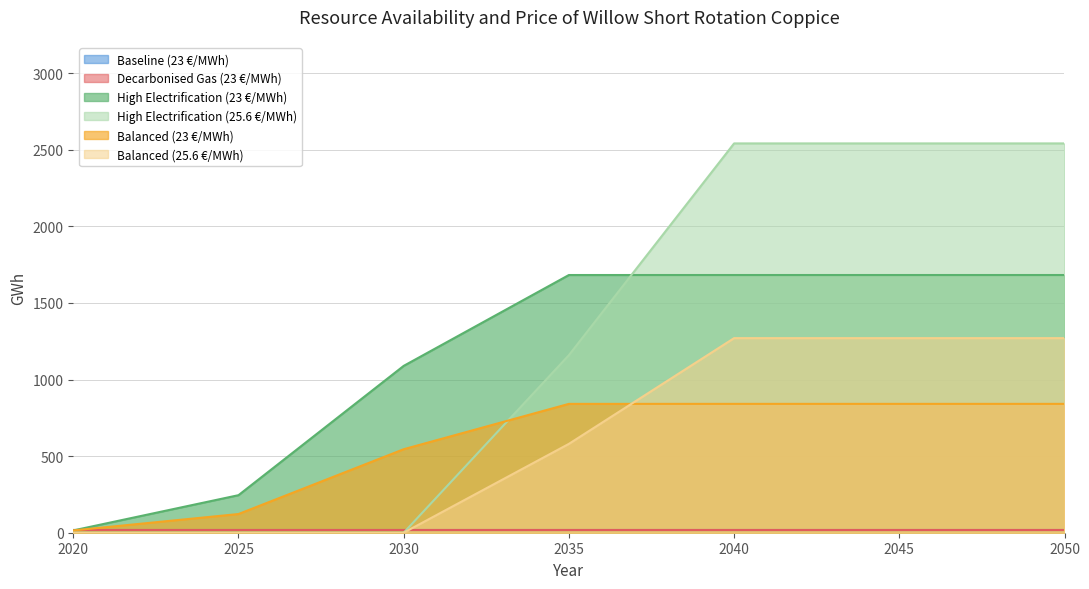

The value of High Electrification (23 €/MWh) at 2040 is 2900. True or false?

False